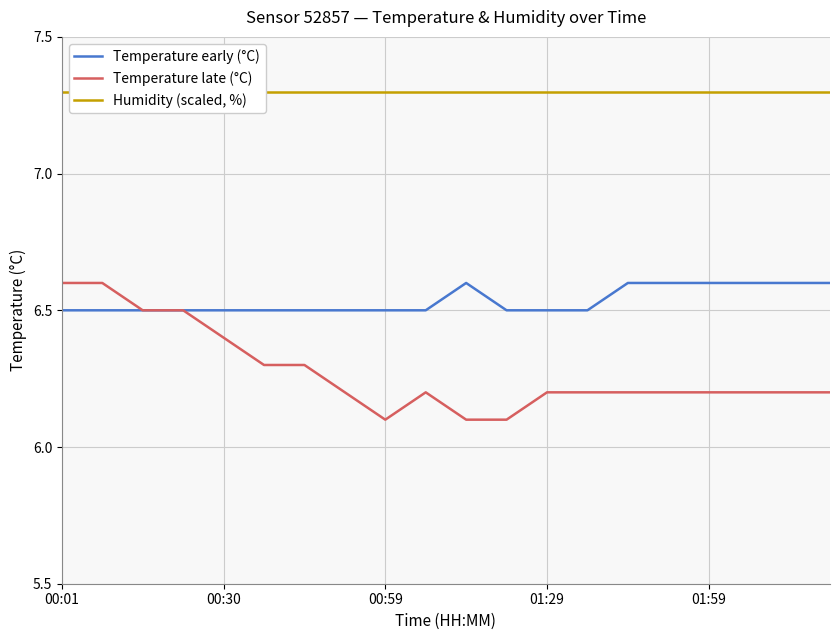

True or false: Temperature early (°C) and Temperature late (°C) cross at least once.

False